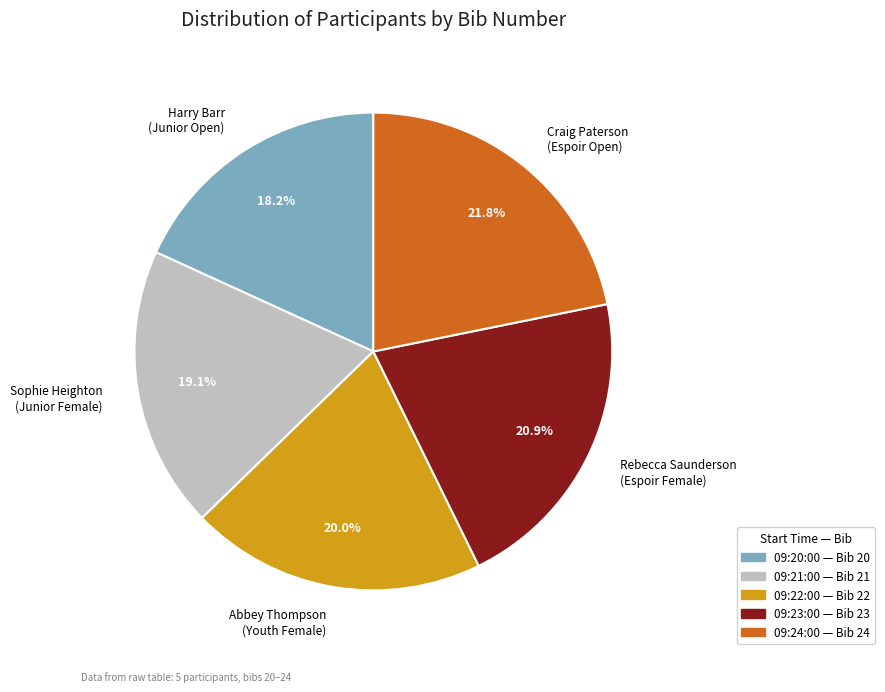

Rank the categories by value from highest to lowest.

Craig Paterson (Espoir Open), Rebecca Saunderson (Espoir Female), Abbey Thompson (Youth Female), Sophie Heighton (Junior Female), Harry Barr (Junior Open)